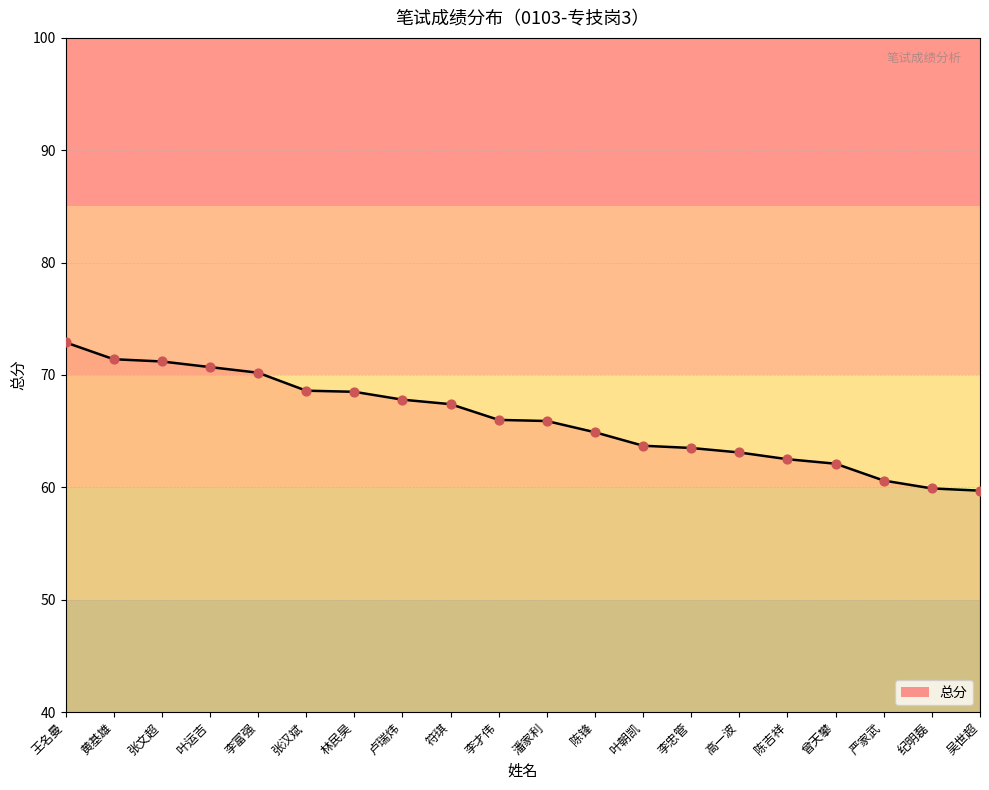

Approximately how many times larger is the value at 卢瑞炜 compared to 吴世超?

1.1